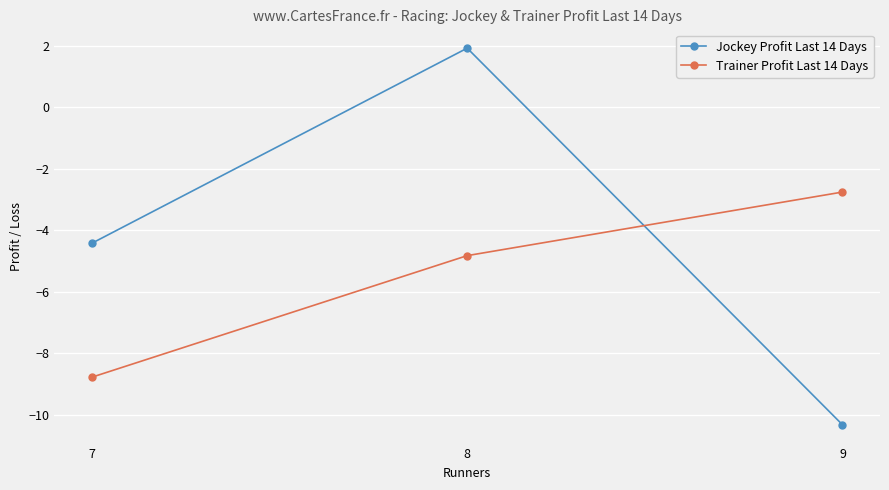

Where does the Trainer Profit Last 14 Days series first go above -4?

9